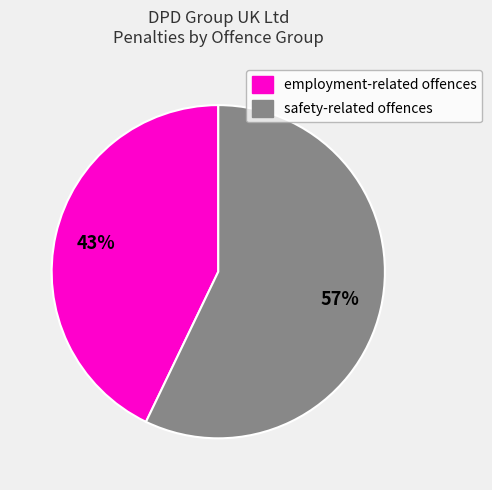

To the nearest percent, what is the average slice percentage?

50%